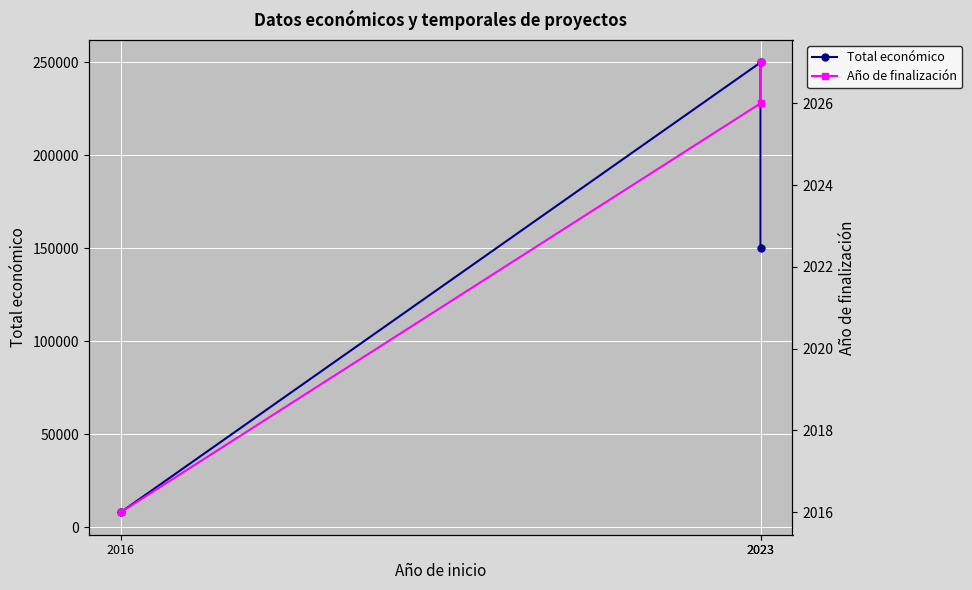

Reading left to right, what are all the values shown in this chart?

Total económico: 150000	250000	7980
Año de finalización: 2027	2026	2016